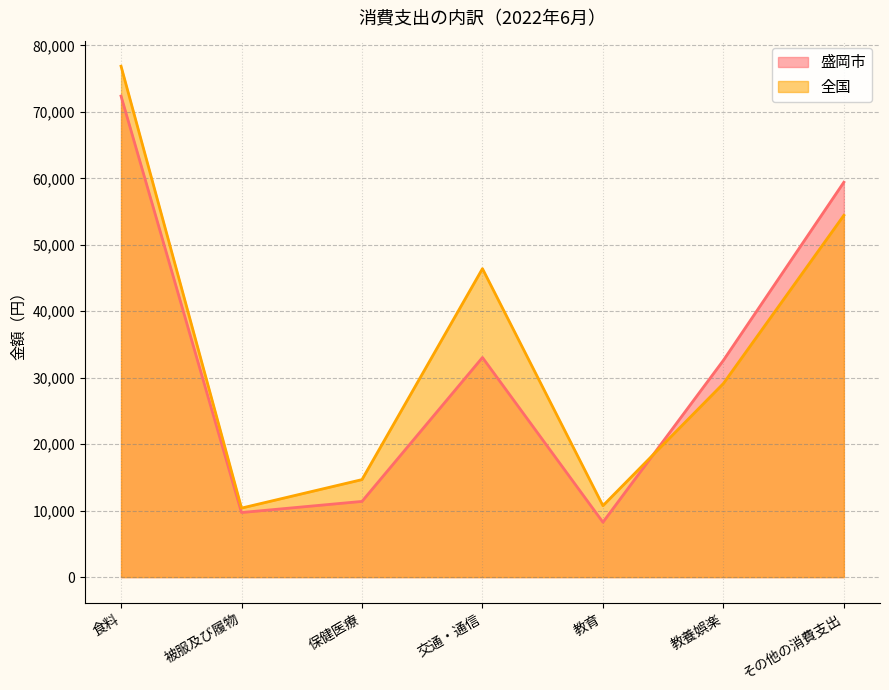

What is the greatest value displayed?

76866